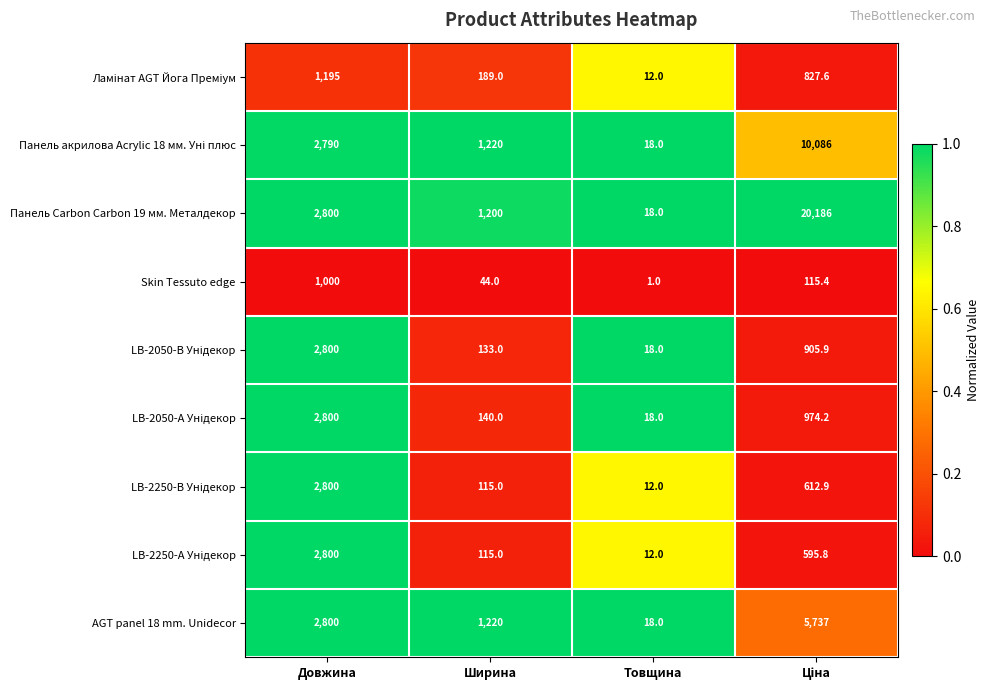

Which series has the widest spread of values?

Панель Carbon Carbon 19 мм. Металдекор